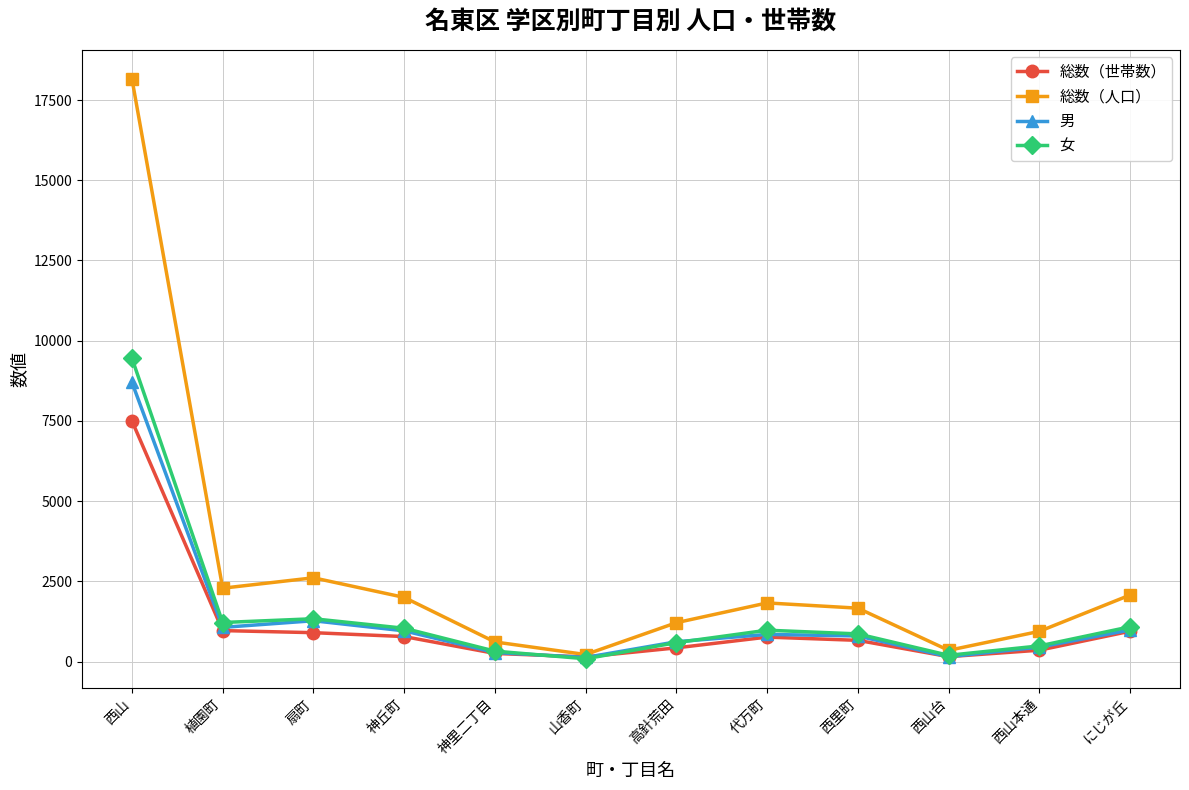

What is the greatest value displayed?

18160